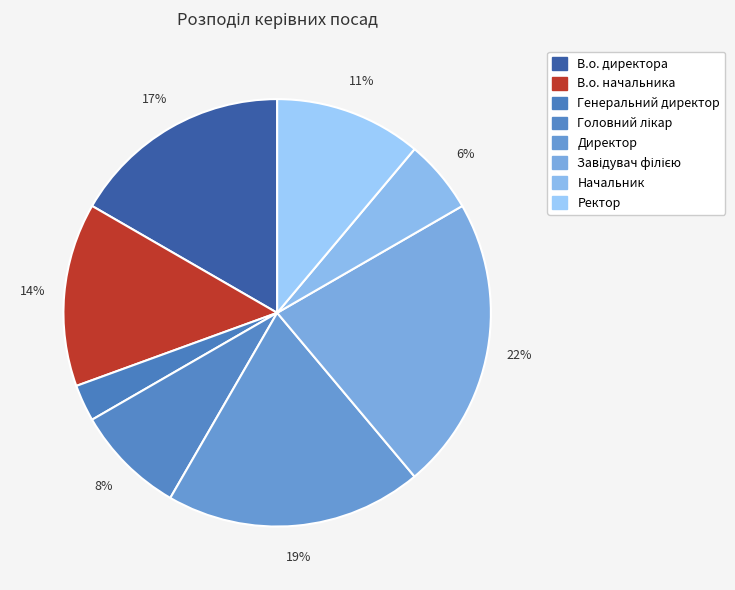

To the nearest percent, what is the difference between the Завідувач філією and Ректор slice percentages?

11%